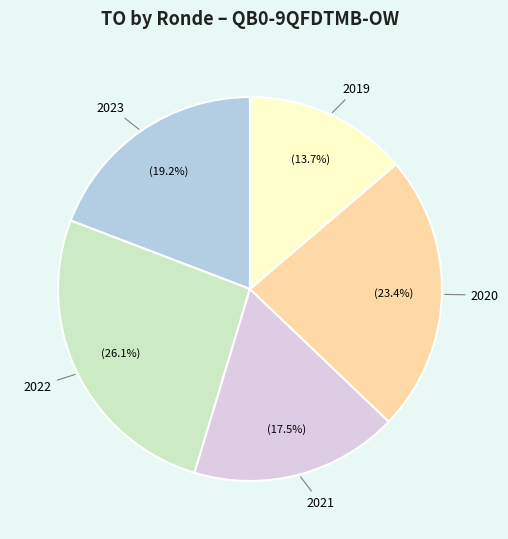

To the nearest percent, what is the average slice percentage?

20%